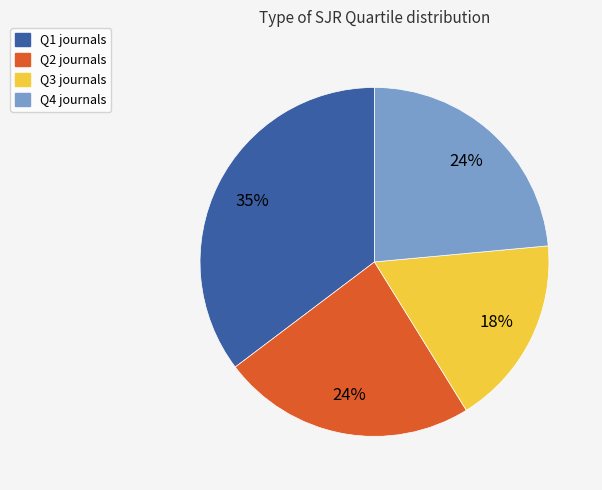

To the nearest percent, what is the difference between the Q3 journals and Q2 journals slice percentages?

6%